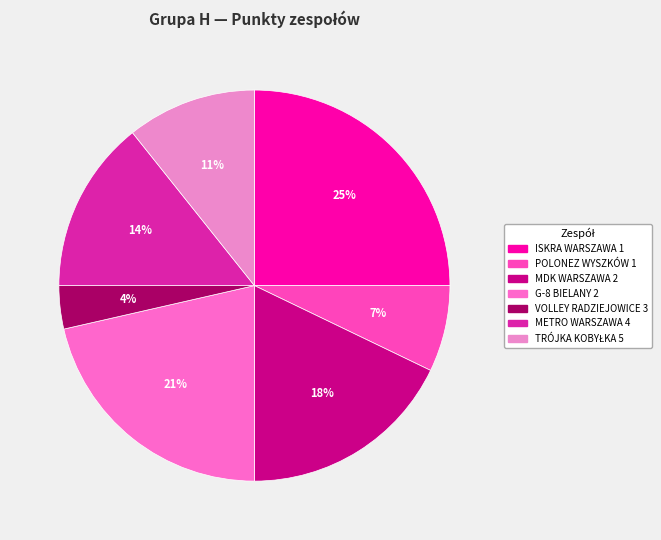

What portion of the pie excludes ISKRA WARSZAWA 1?

75.0%